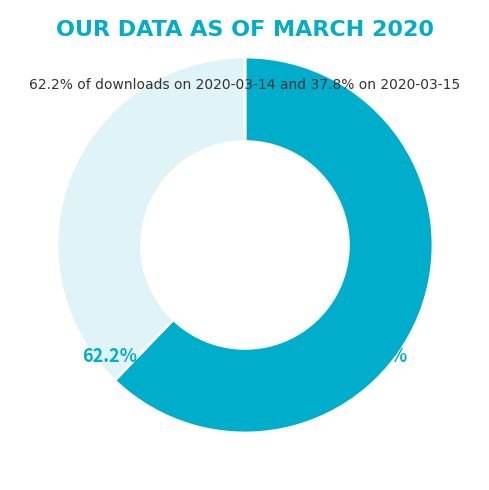

Which category has the smallest portion of the pie?

2020-03-15